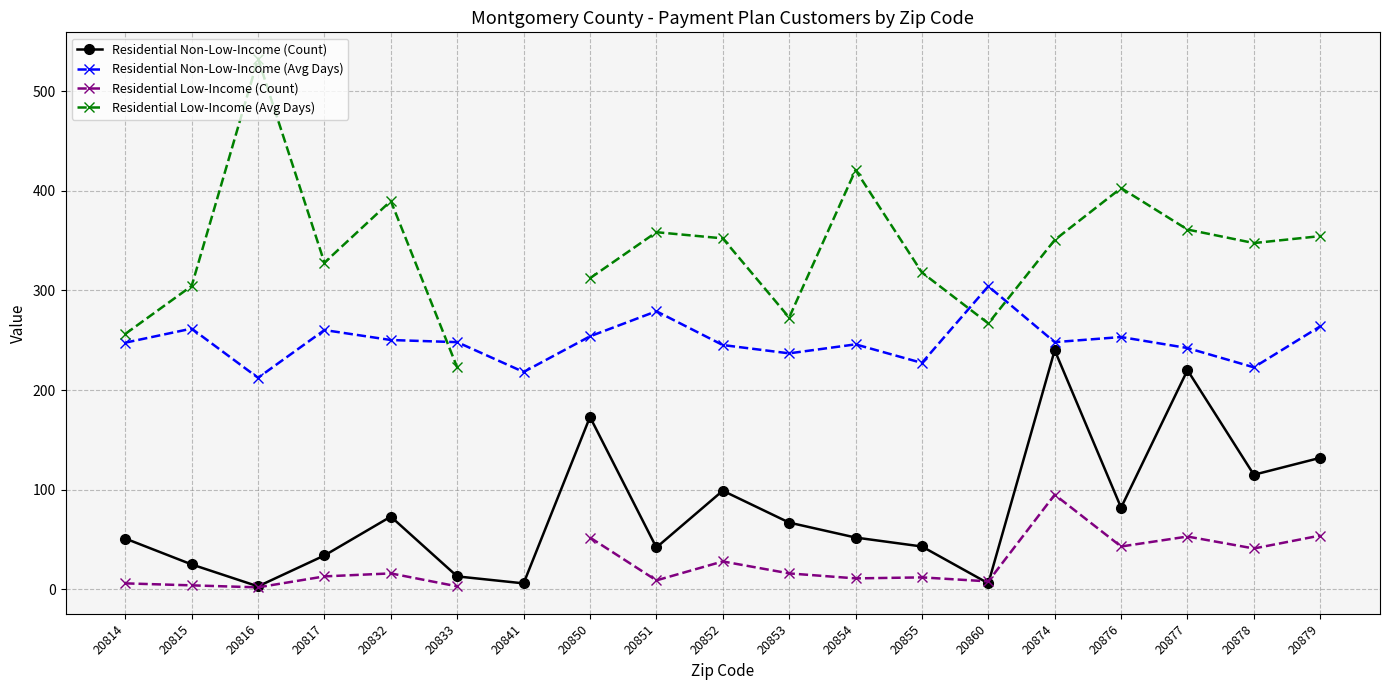

The value of Residential Non-Low-Income (Avg Days) at 20879 is 108.0. True or false?

False